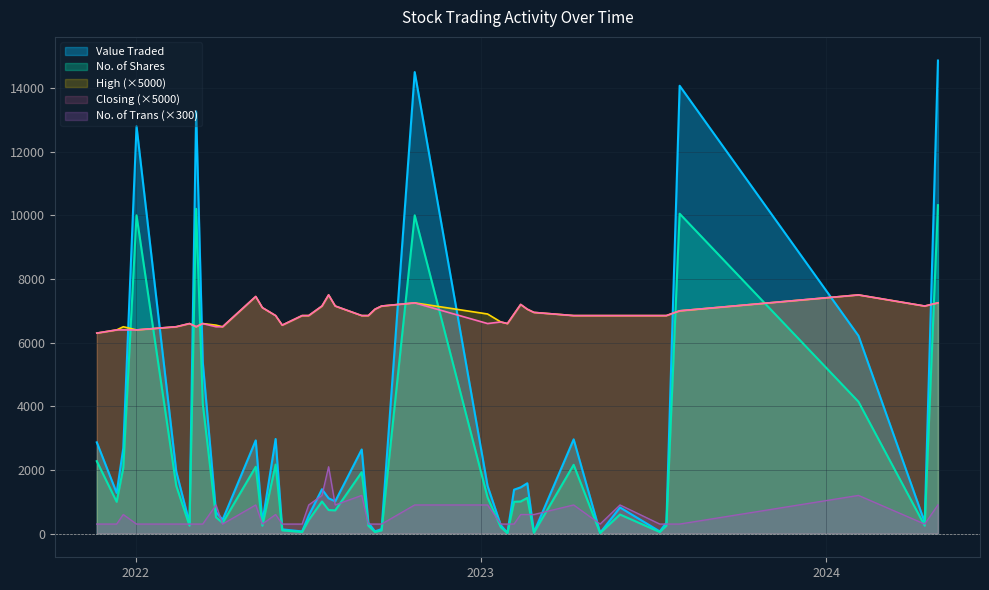

What is the difference between the highest and lowest values at 03/04/2022?

436.0